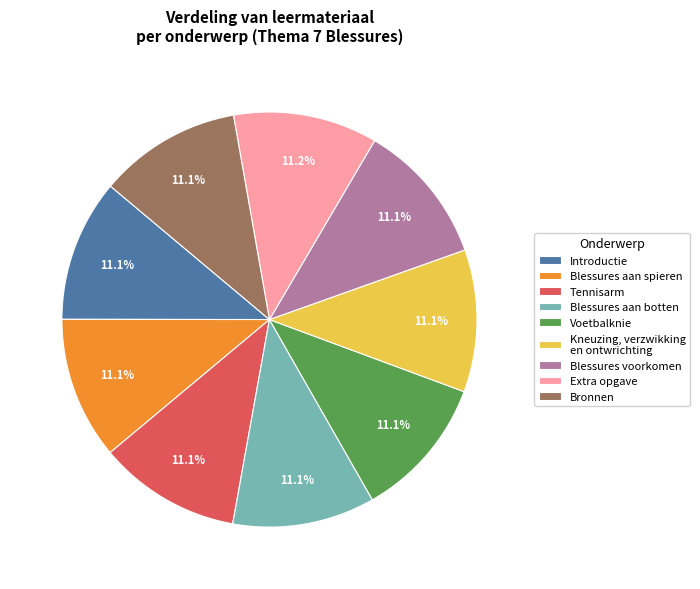

To the nearest percent, what is the combined percentage of Blessures voorkomen and Introductie?

22%